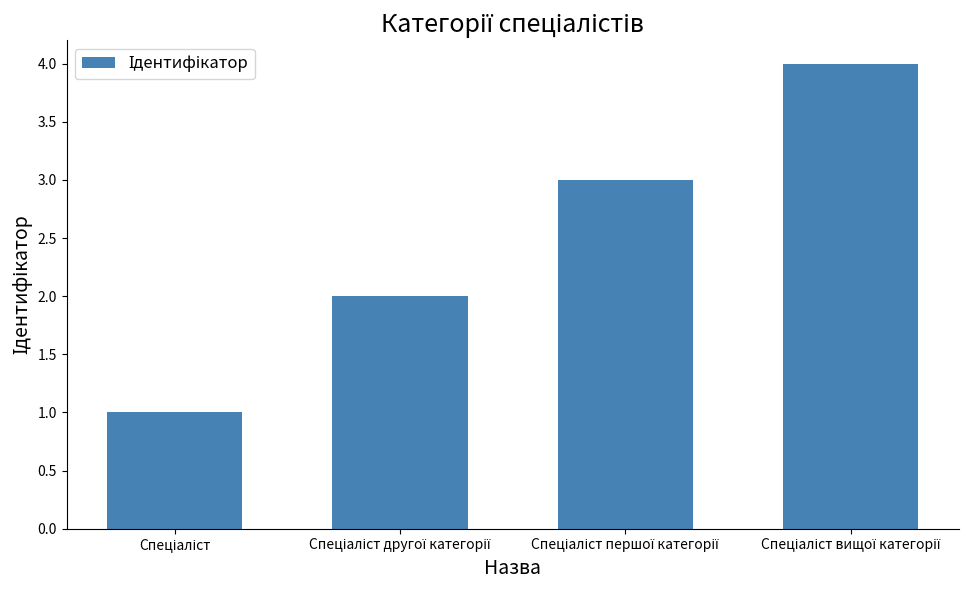

What is the sum of all values?

10